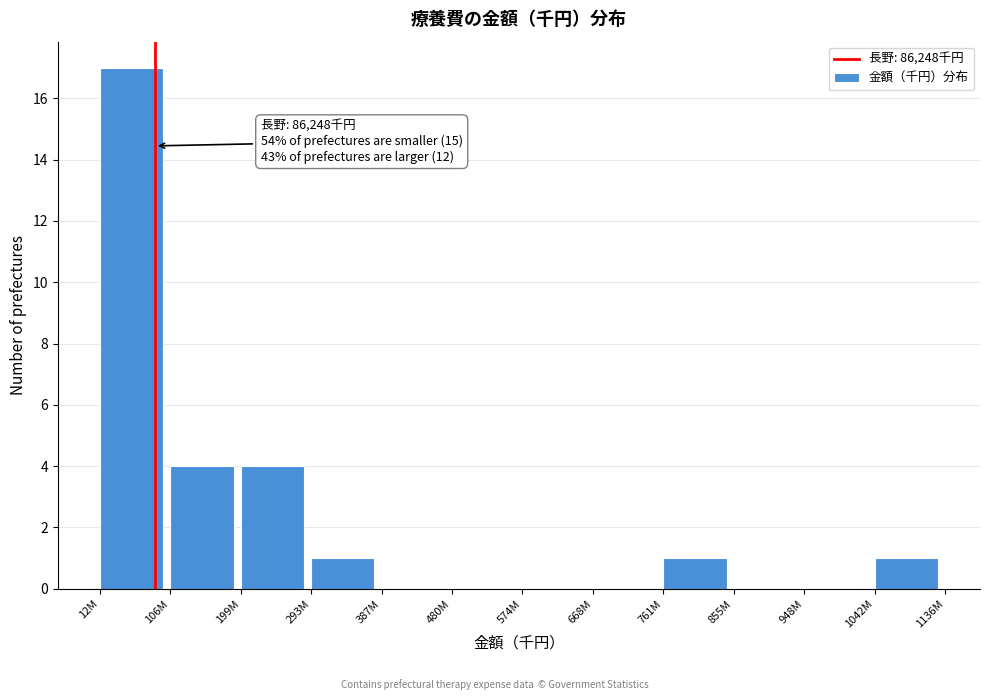

Reading left to right, extract all data points from this chart.

12M=17	106M=4	199M=4	293M=1	387M=0	480M=0	574M=0	668M=0	761M=1	855M=0	948M=0	1042M=1